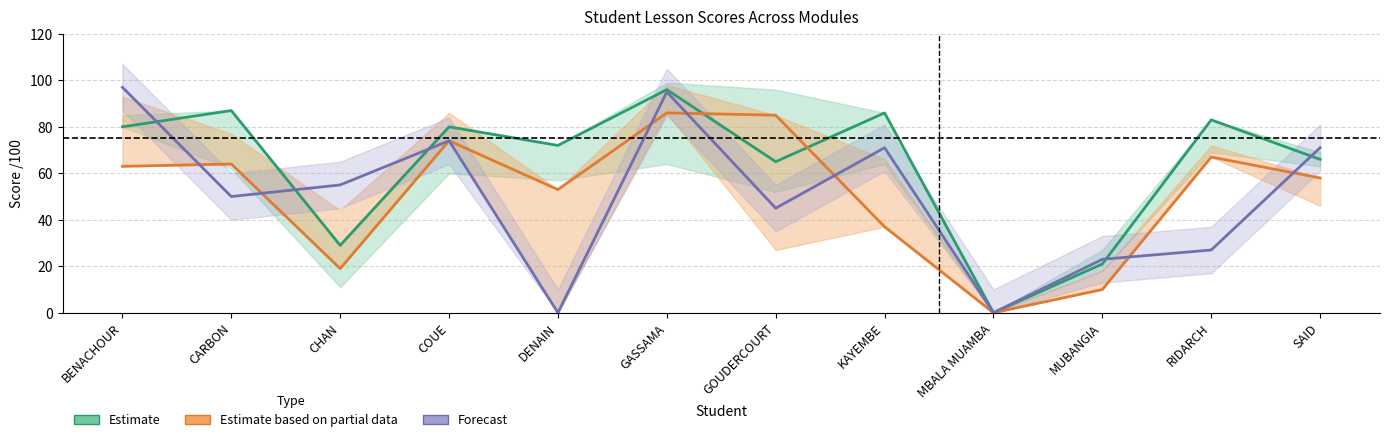

At GOUDERCOURT, list the series in order from smallest to largest.

Forecast, Estimate, Estimate based on partial data